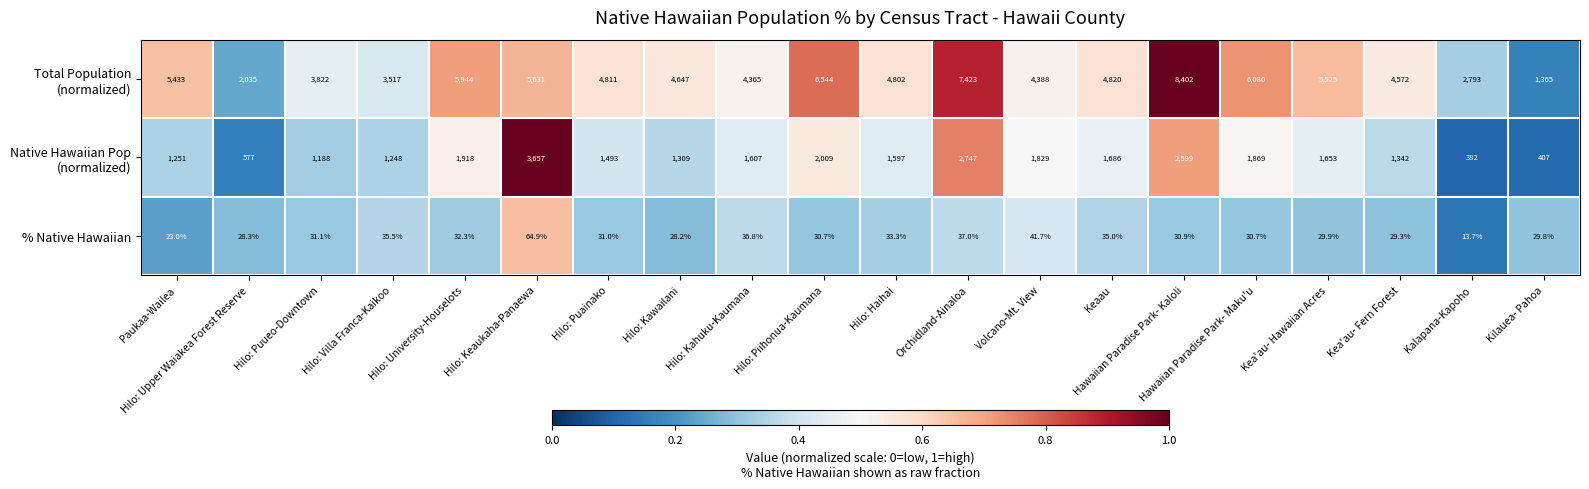

What is the difference between the second highest and second lowest values in the % Native Hawaiian series?

18.7